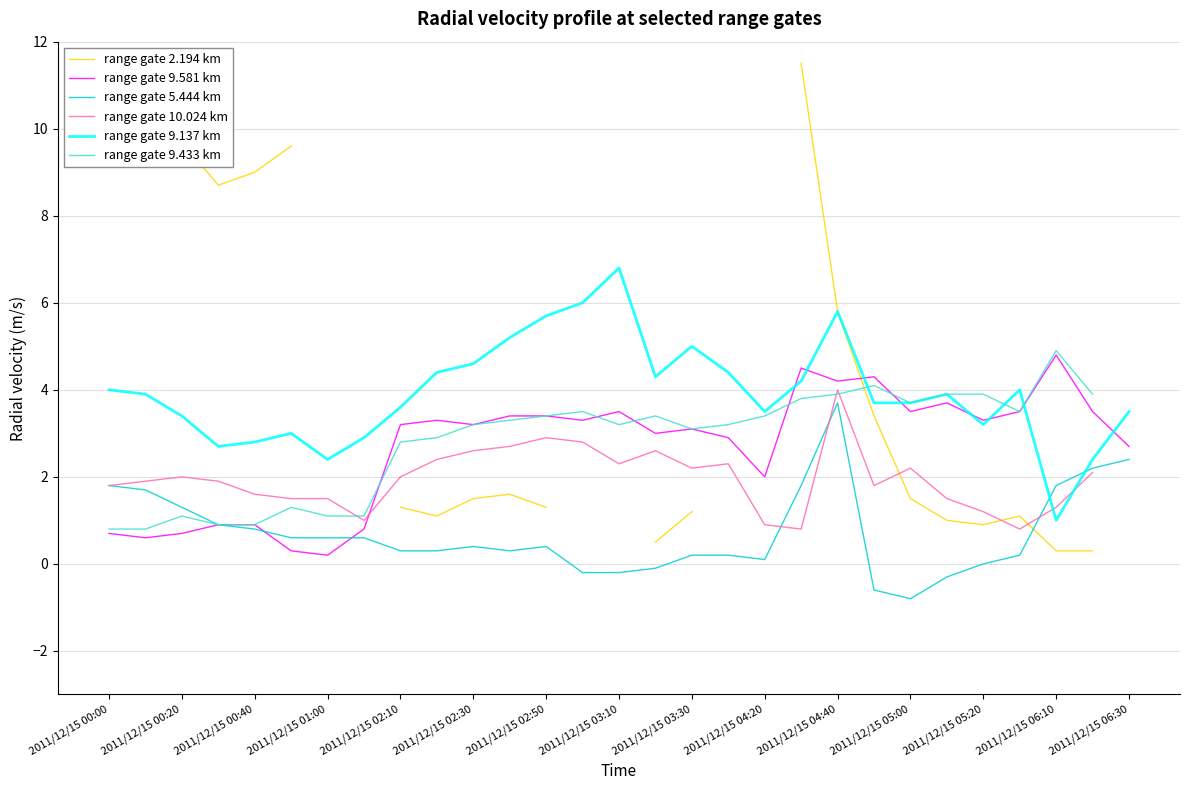

True or false: range gate 9.137 km and range gate 5.444 km cross at least once.

True